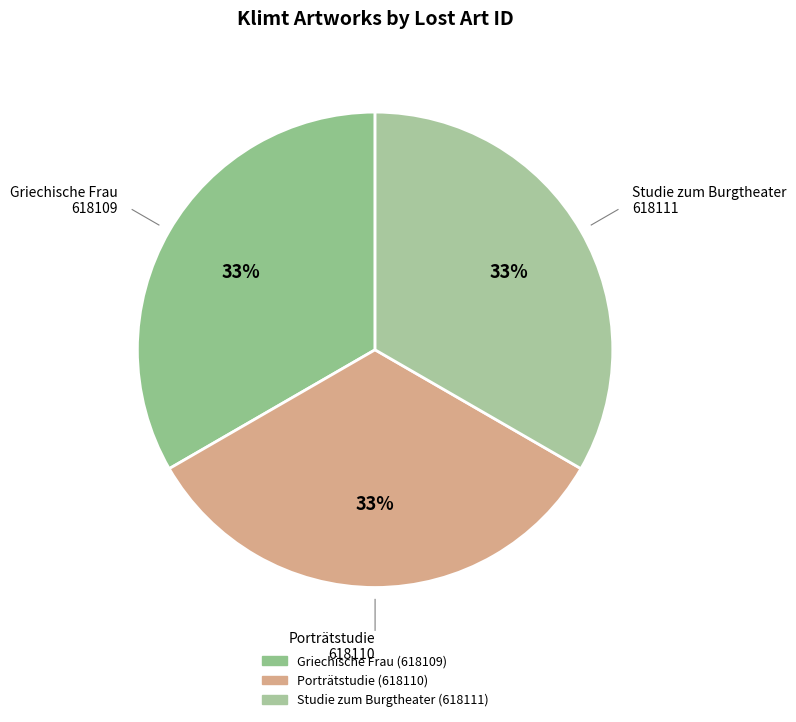

What percentage is the Porträtstudie slice, to the nearest percent?

33%